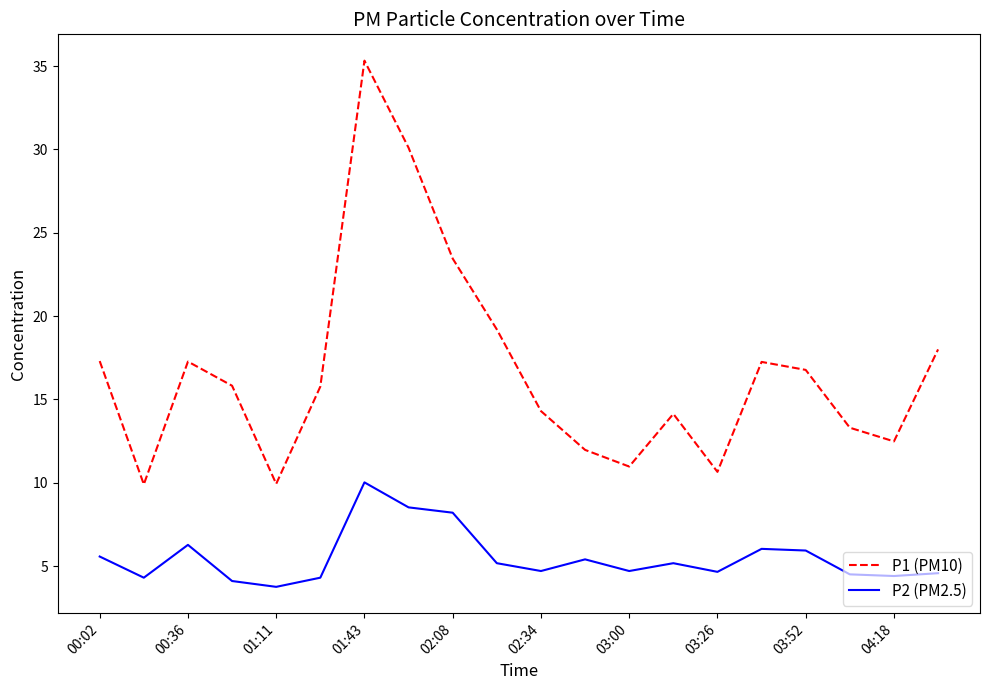

Which series has the widest spread of values?

P1 (PM10)